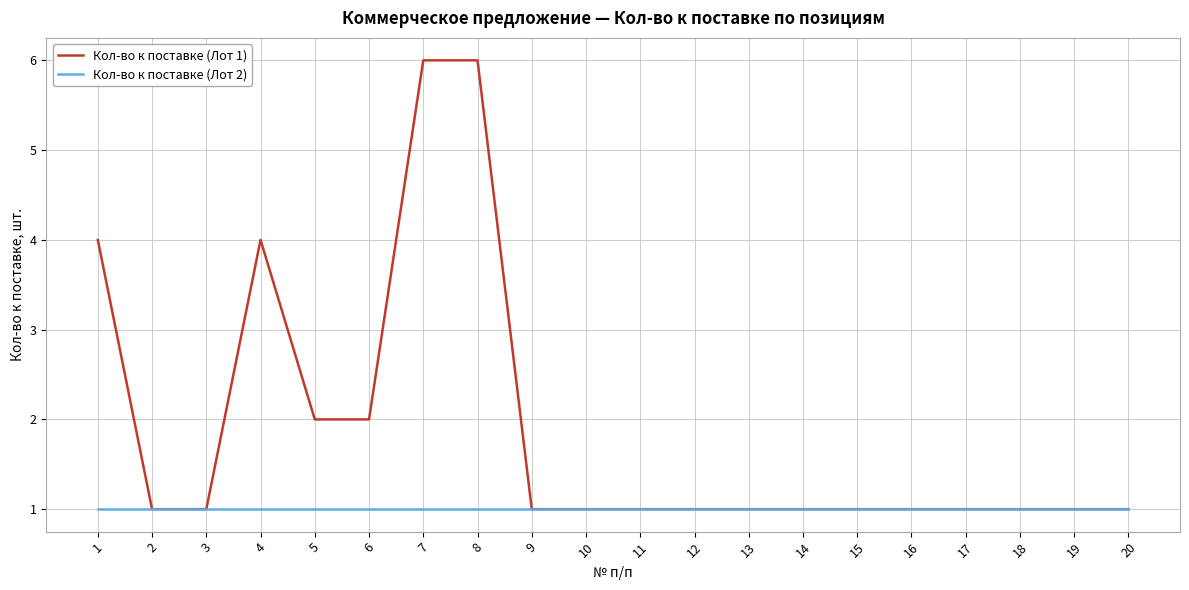

Which series has the widest spread of values?

Кол-во к поставке (Лот 1)